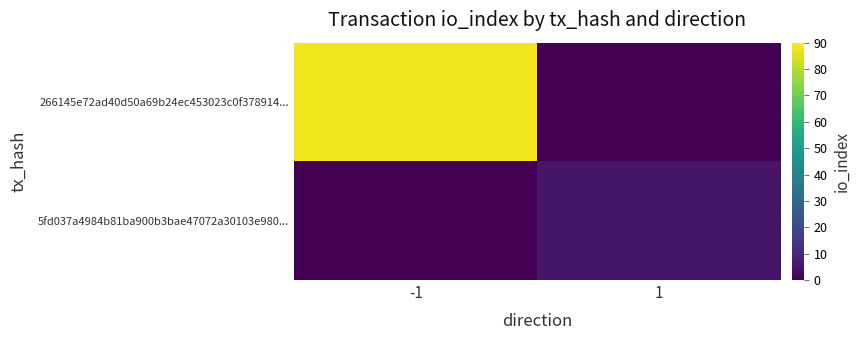

Between 1 and -1, which is larger?

-1